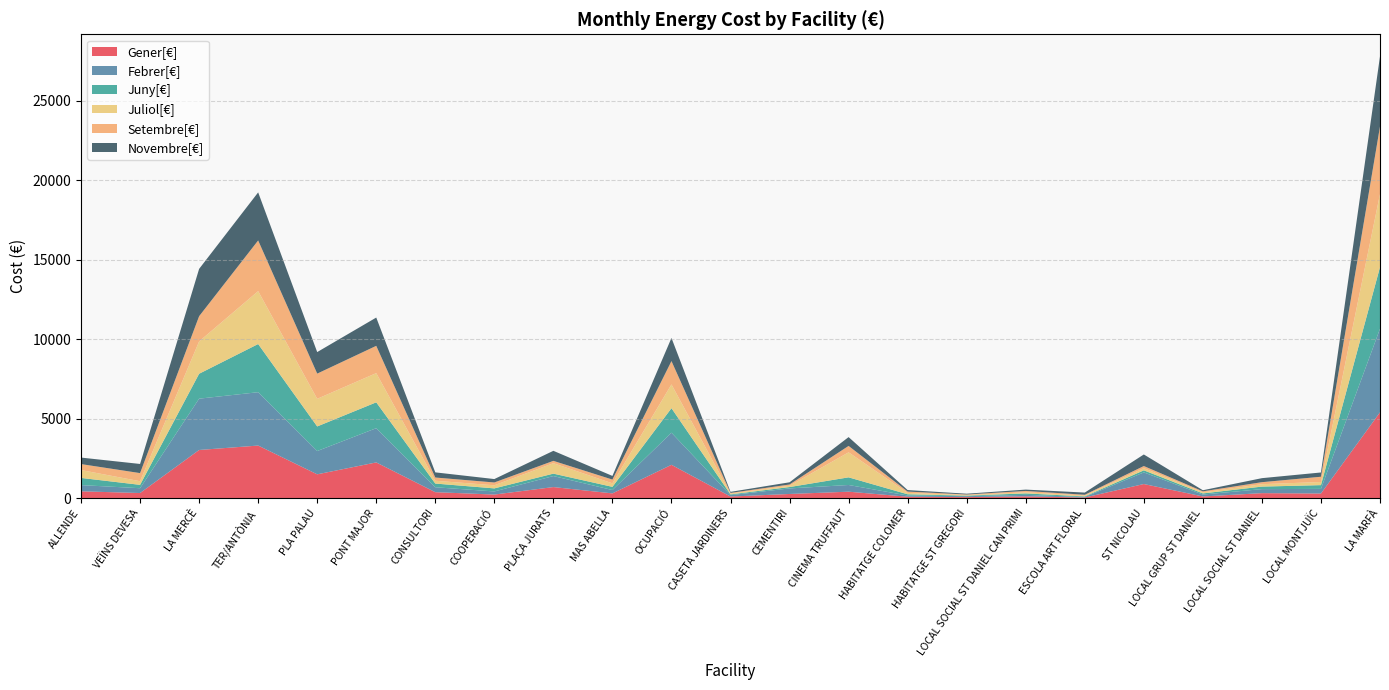

Reading right to left, list all the values displayed in this chart.

Gener[€]: 5390.1	282.8	306.9	98.3	880.2	32.7	103.4	57.9	81.8	398.0	254.9	93.2	2088.4	291.4	688.8	217.9	367.7	2239.5	1490.7	3299.7	3021.3	313.7	422.1
Febrer[€]: 5258.8	291.8	253.0	120.6	730.6	30.1	95.7	57.5	76.4	422.2	348.9	88.5	2020.2	210.6	692.4	195.8	309.3	2153.1	1465.3	3356.4	3228.1	303.4	390.4
Juny[€]: 3874.2	236.8	158.6	70.2	131.3	37.9	90.9	36.2	77.3	480.6	86.4	46.2	1541.5	200.5	152.6	192.0	233.3	1626.8	1546.8	3030.0	1567.5	211.6	451.9
Juliol[€]: 4595.8	196.4	151.5	69.5	138.6	54.6	68.9	33.5	84.6	1572.6	82.3	48.3	1495.8	220.5	658.2	196.0	175.9	1836.3	1736.2	3326.8	2032.6	227.6	494.7
Setembre[€]: 4251.1	330.5	126.1	62.0	131.0	49.2	86.8	37.5	86.1	403.5	78.0	46.0	1467.7	237.4	145.6	176.3	203.2	1716.4	1586.1	3188.4	1585.8	511.1	375.7
Novembre[€]: 4409.6	268.6	253.2	68.9	727.6	137.8	84.5	49.3	93.6	555.4	138.7	65.6	1454.7	229.5	631.4	214.8	324.2	1779.2	1355.2	3023.2	2976.9	574.8	409.3